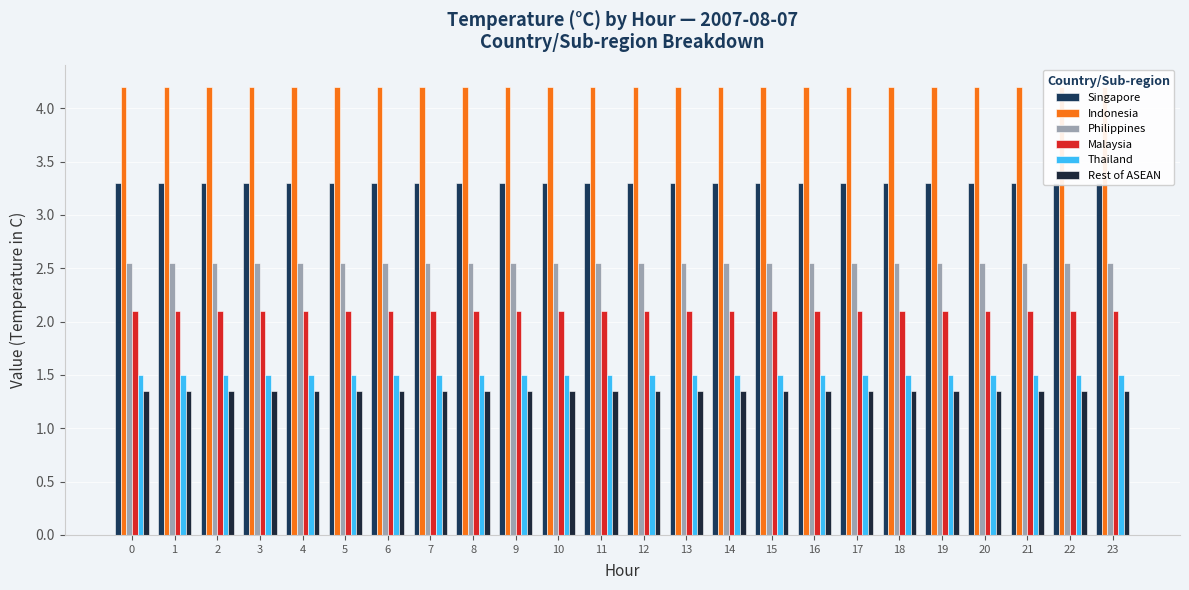

Which has a higher value, 10 or 18?

10